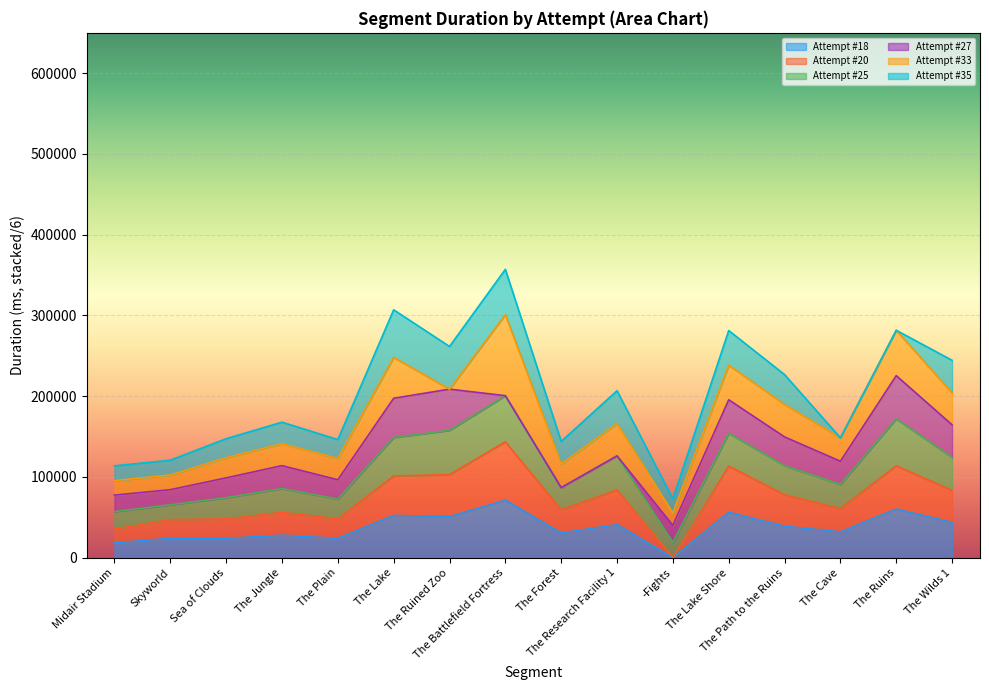

Rank the categories by Attempt #18 value from highest to lowest.

7, 14, 11, 5, 6, 15, 9, 12, 13, 8, 3, 1, 4, 2, 0, 10